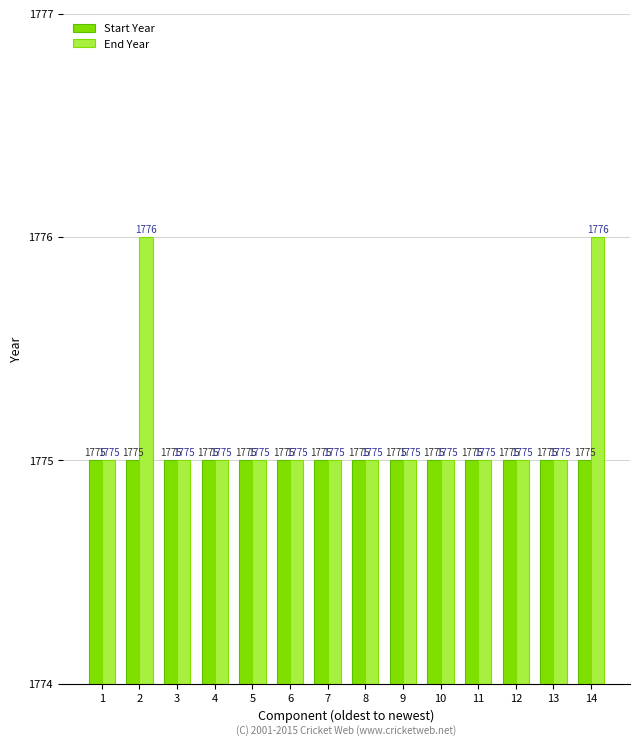

What is the difference between the second highest and minimum values in the End Year series?

1